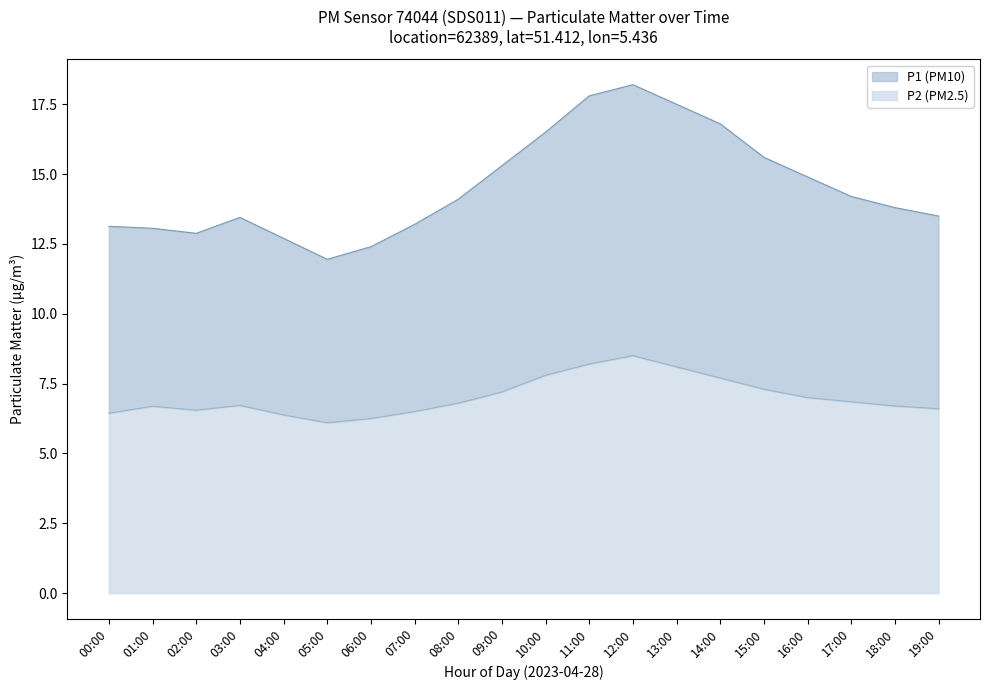

What is the total value across all series at 10:00?

16.5